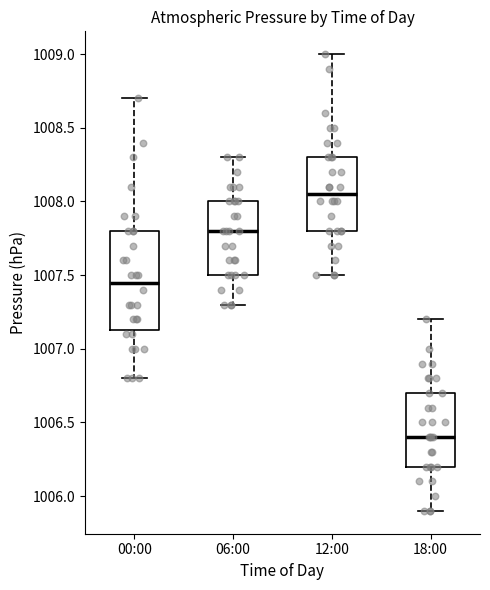

Reading left to right, read every box against the y-axis: the position of its median line, the range the box covers, and the ends of its whiskers. The values are not printed on the chart, so give them approximately, as read against the axis.

00:00: median 1007.45, box 1007.15 to 1007.80, whiskers 1006.80 to 1008.70
06:00: median 1007.80, box 1007.50 to 1008.00, whiskers 1007.30 to 1008.30
12:00: median 1008.05, box 1007.80 to 1008.30, whiskers 1007.50 to 1009.00
18:00: median 1006.40, box 1006.20 to 1006.70, whiskers 1005.90 to 1007.20